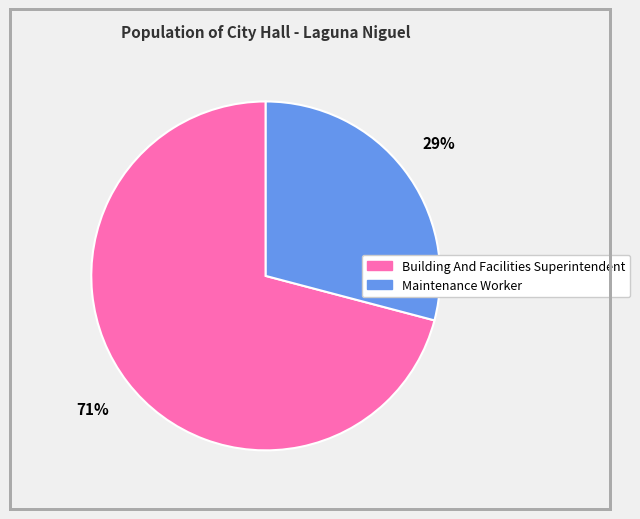

What is the smallest slice in the pie chart?

Maintenance Worker